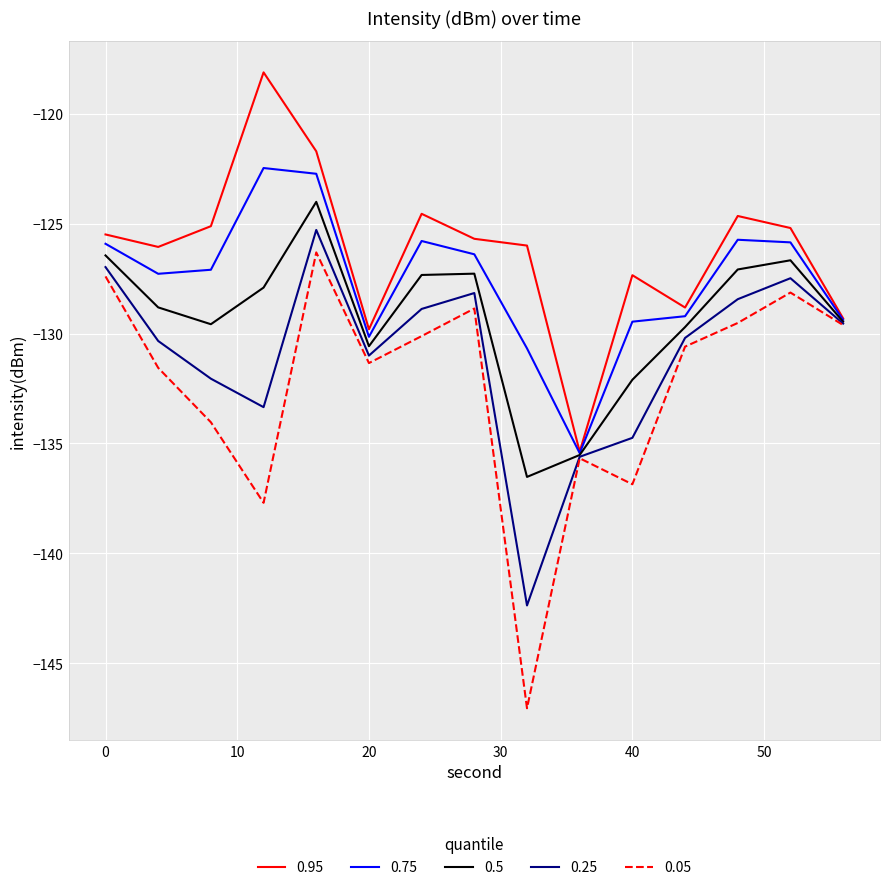

List the series in order of their overall mean, highest first.

0.95, 0.75, 0.5, 0.25, 0.05